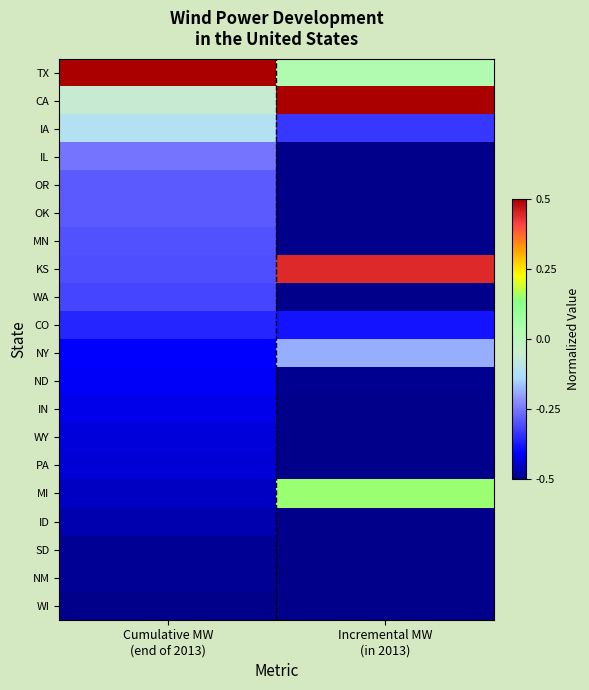

At which category is the sum across all series the highest?

Incremental MW
(in 2013)